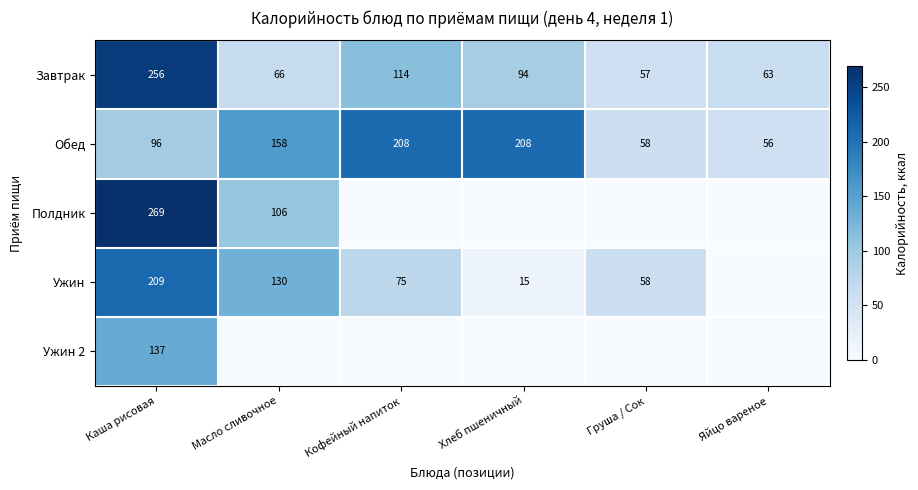

What is the approximate value of Завтрак at Хлеб пшеничный, to the nearest 50?

100